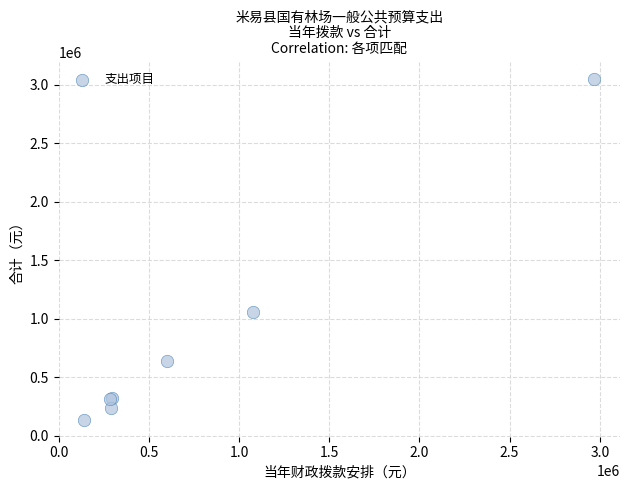

What Y value in the scatter plot is closest to 1595931?

1060761.7